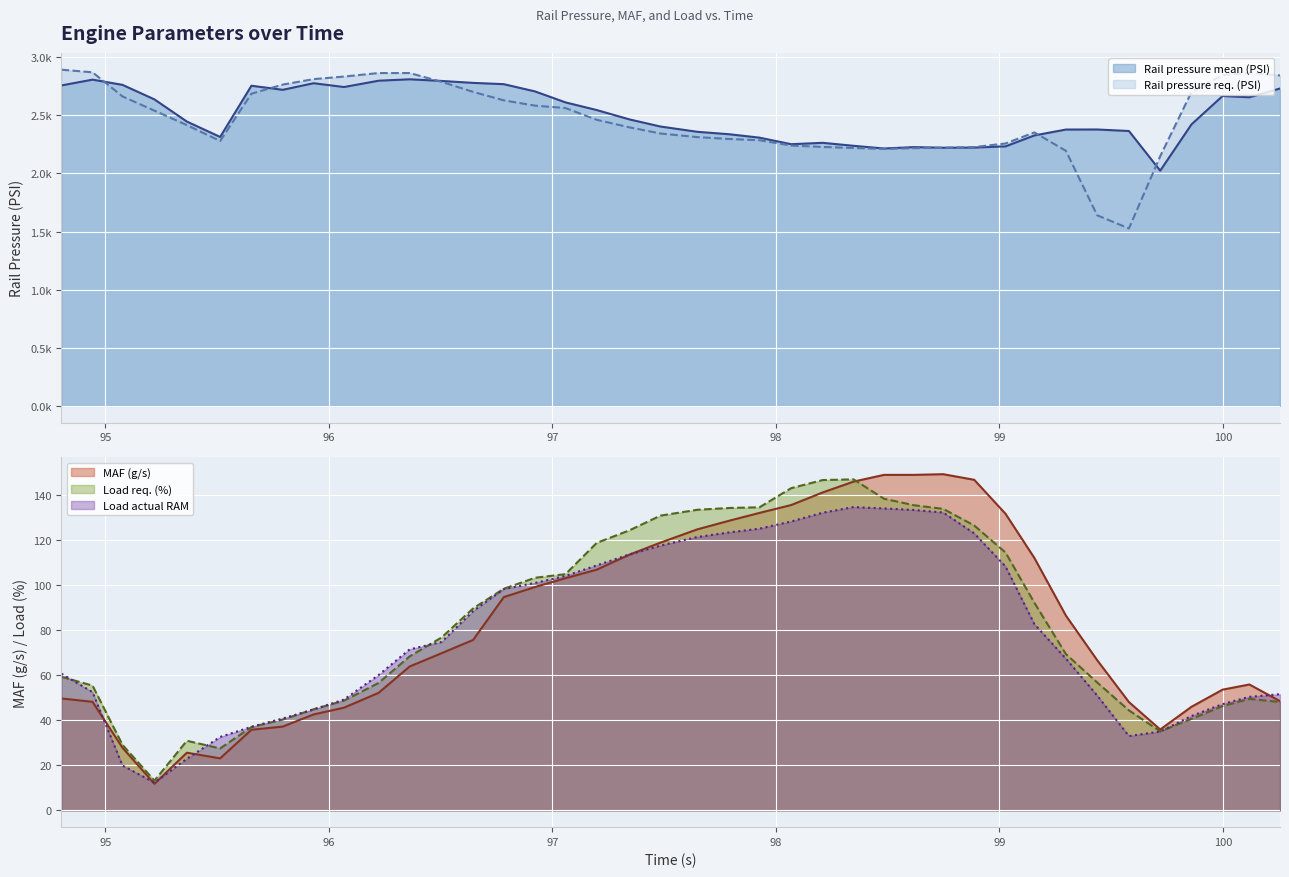

At which category does the chart reach its minimum across all series?

95.22